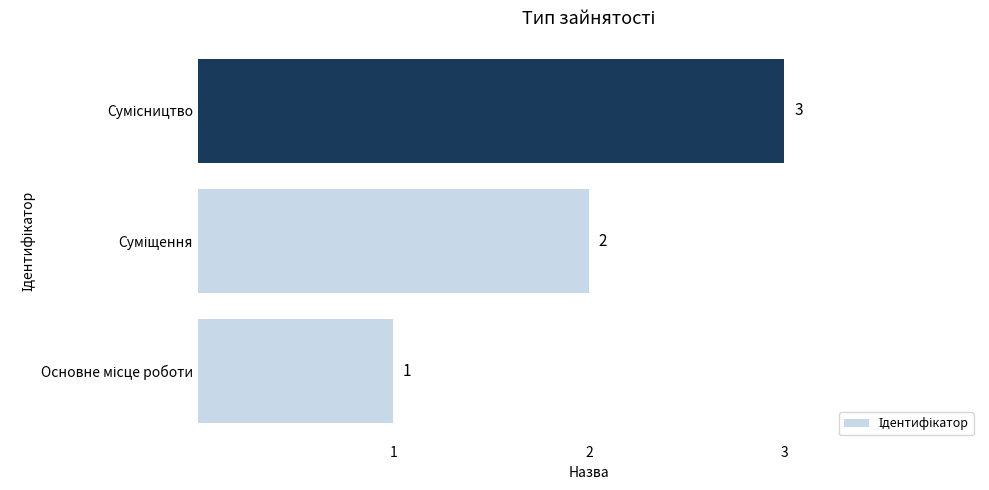

What is the maximum value shown in the chart?

3